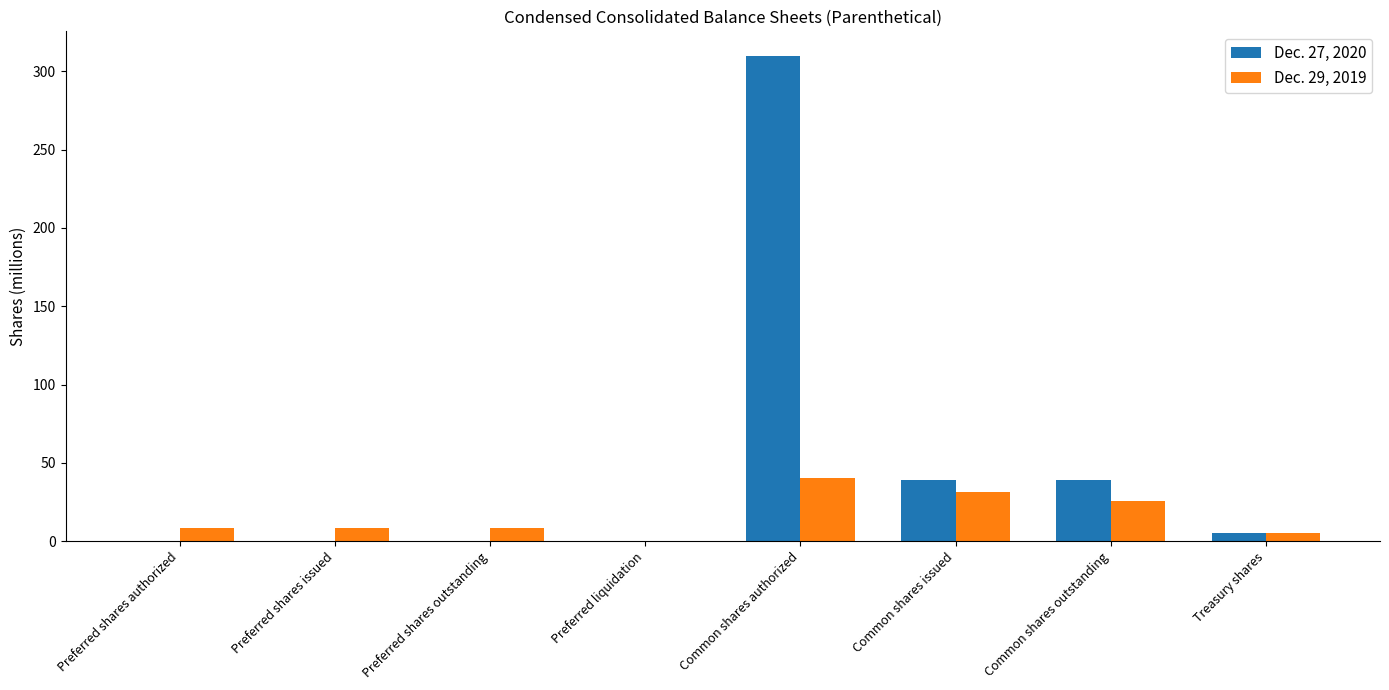

Which series has the widest spread of values?

Dec. 27, 2020